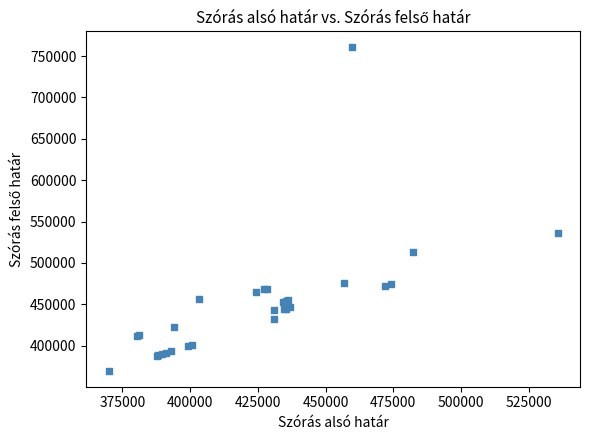

What Y value in the scatter plot is closest to 565085?

535601